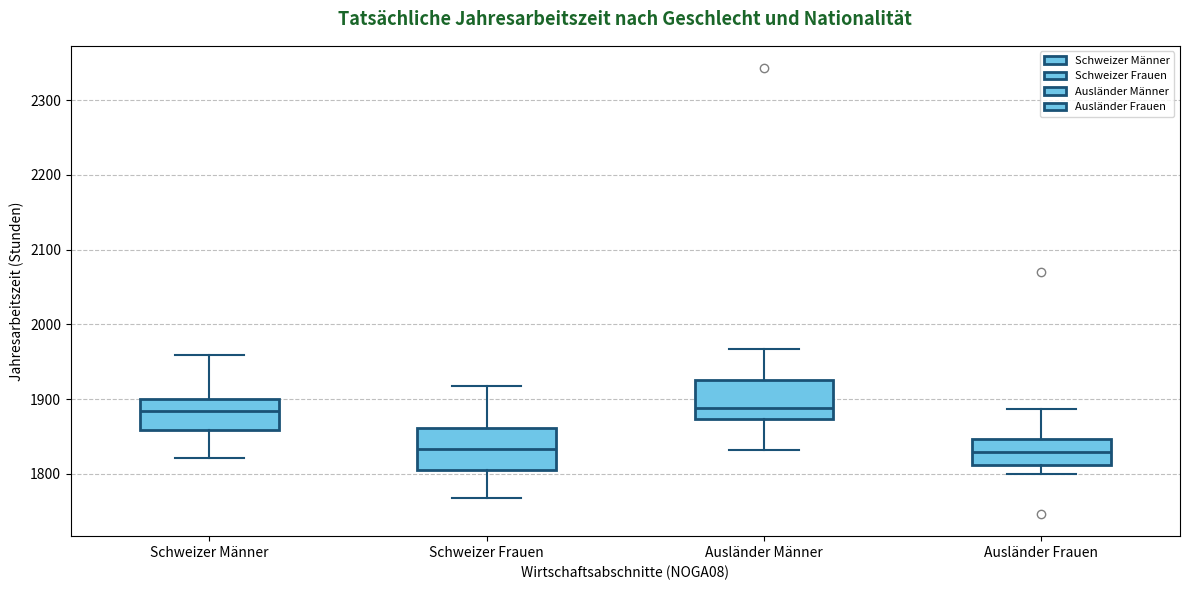

Reading left to right, read every box against the y-axis: the position of its median line, the range the box covers, and the ends of its whiskers. The values are not printed on the chart, so give them approximately, as read against the axis.

Schweizer Männer: median 1880, box 1860 to 1900, whiskers 1820 to 1960
Schweizer Frauen: median 1830, box 1810 to 1860, whiskers 1770 to 1920
Ausländer Männer: median 1890, box 1870 to 1930, whiskers 1830 to 1970
Ausländer Frauen: median 1830, box 1810 to 1850, whiskers 1800 to 1890